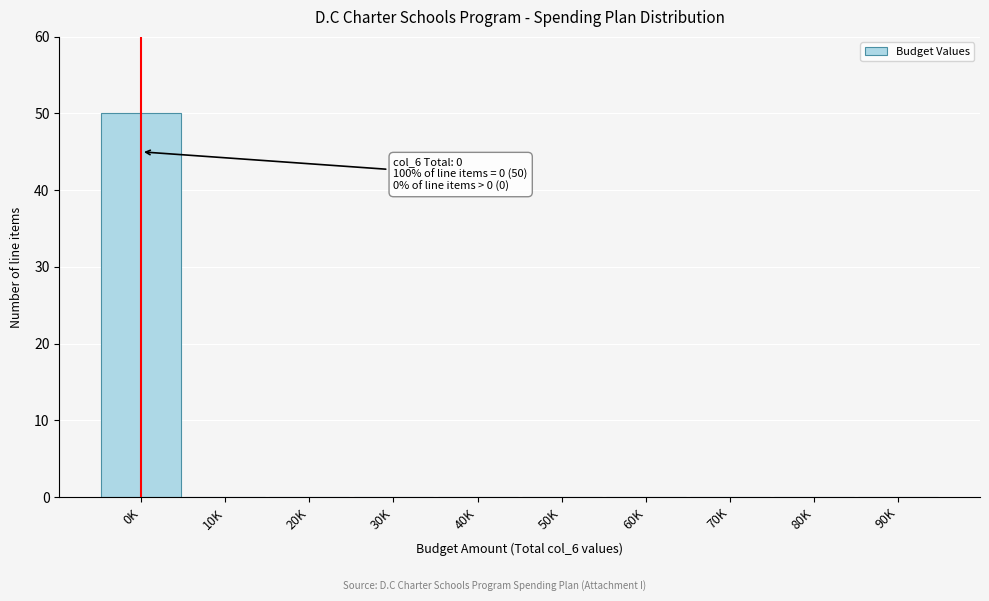

Reading left to right, what are all the values shown in this chart?

0K=50	10K=0	20K=0	30K=0	40K=0	50K=0	60K=0	70K=0	80K=0	90K=0